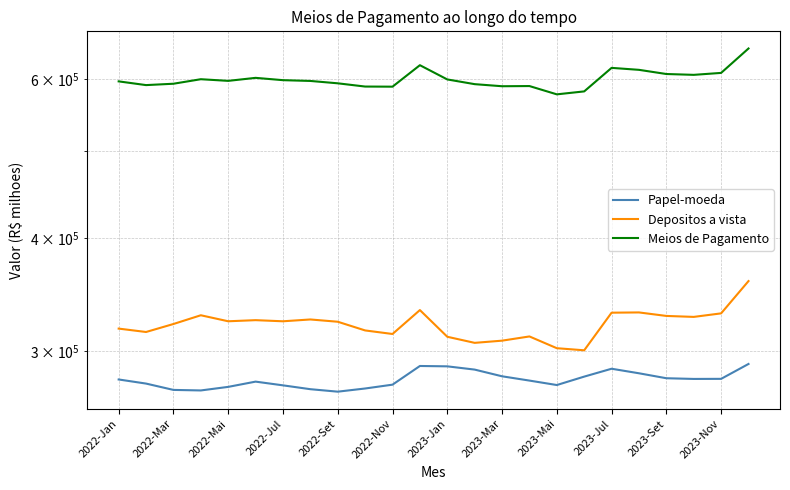

What is the average value of the Meios de Pagamento series?

600027.9